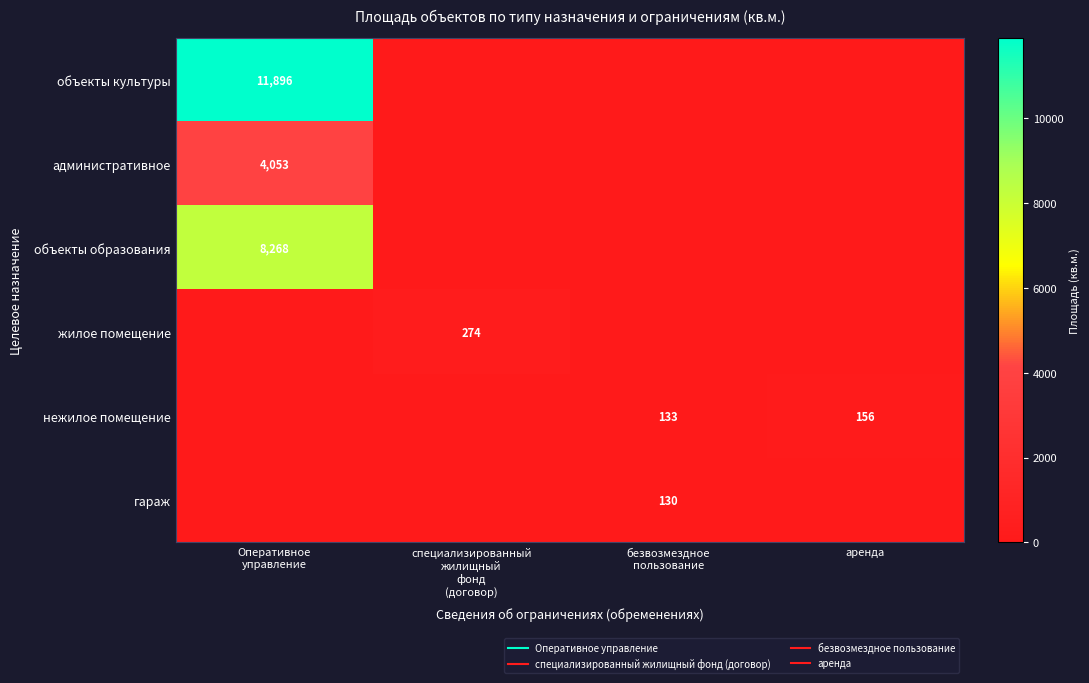

True or false: жилое помещение has a value of 0.0 at аренда.

True